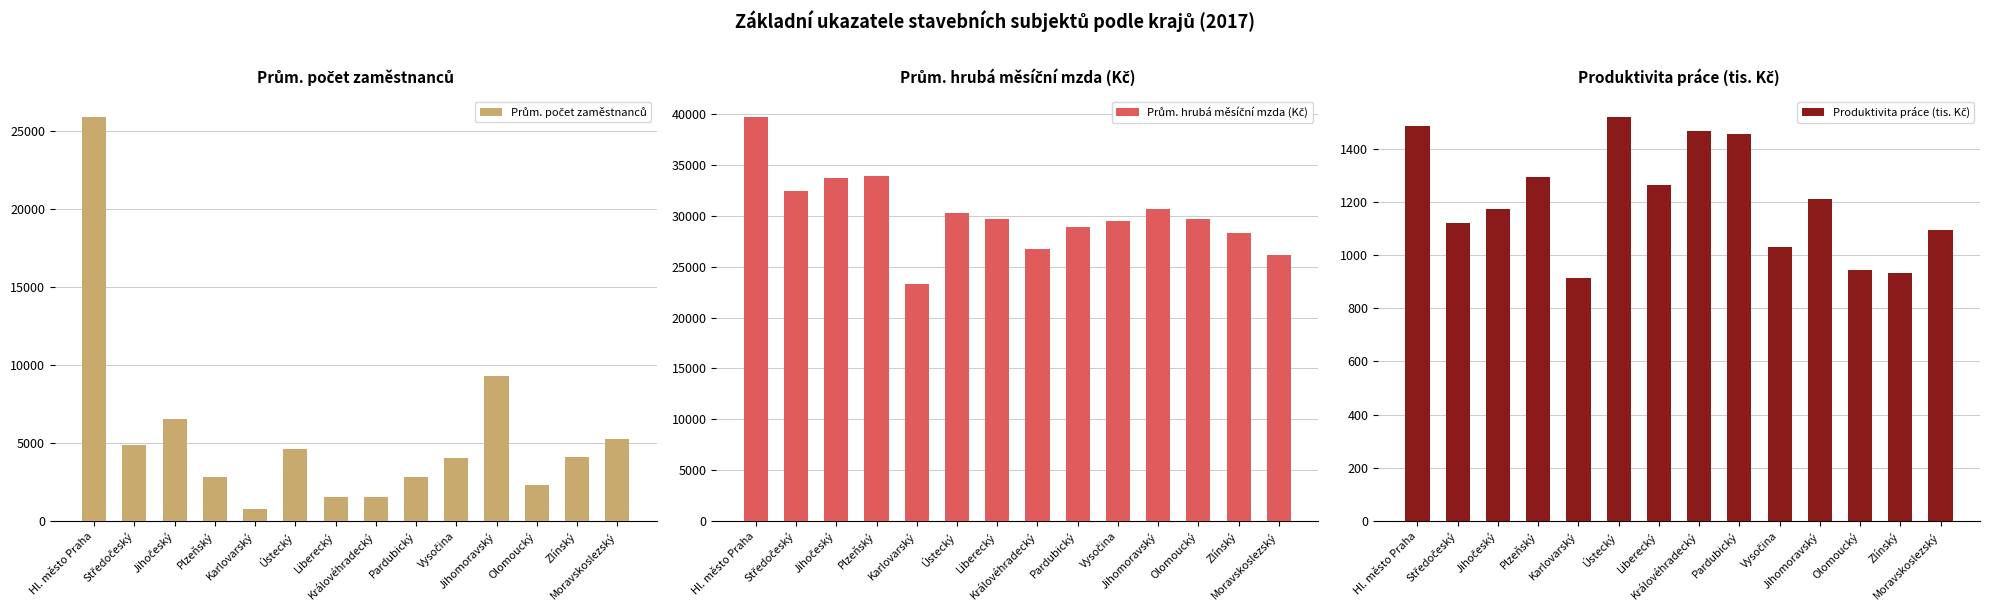

Rank the categories by Prům. hrubá měsíční mzda (Kč) value from lowest to highest.

Karlovarský, Moravskoslezský, Královéhradecký, Zlínský, Pardubický, Vysočina, Liberecký, Olomoucký, Ústecký, Jihomoravský, Středočeský, Jihočeský, Plzeňský, Hl. město Praha